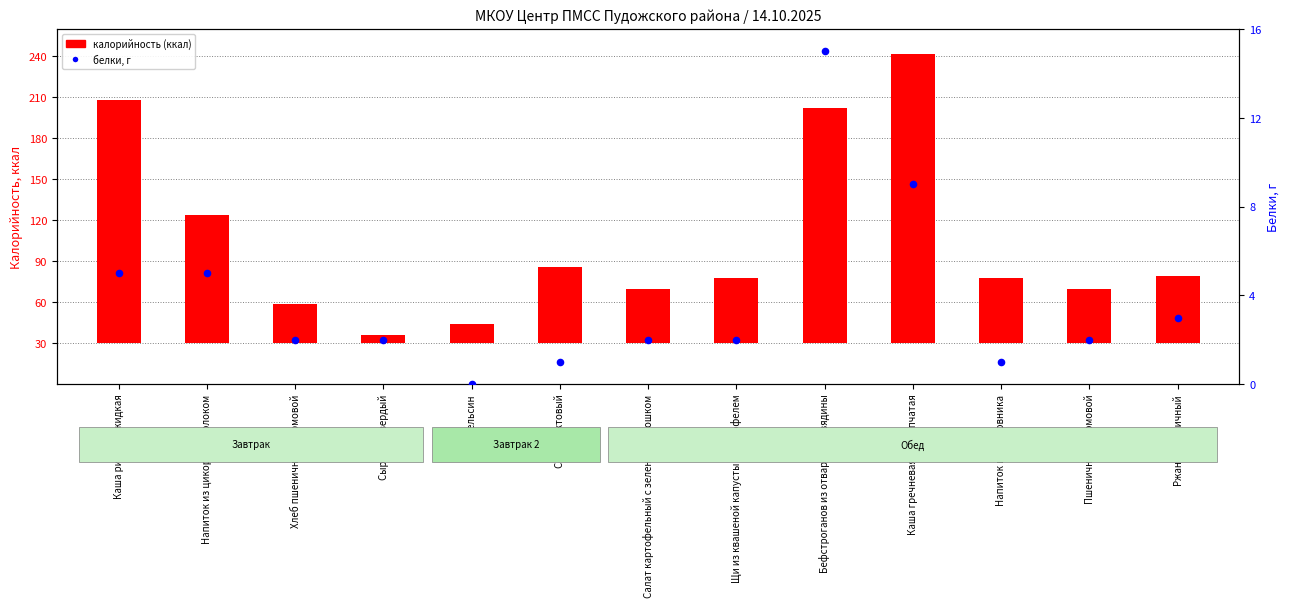

At how many categories does at least one series exceed 176?

2